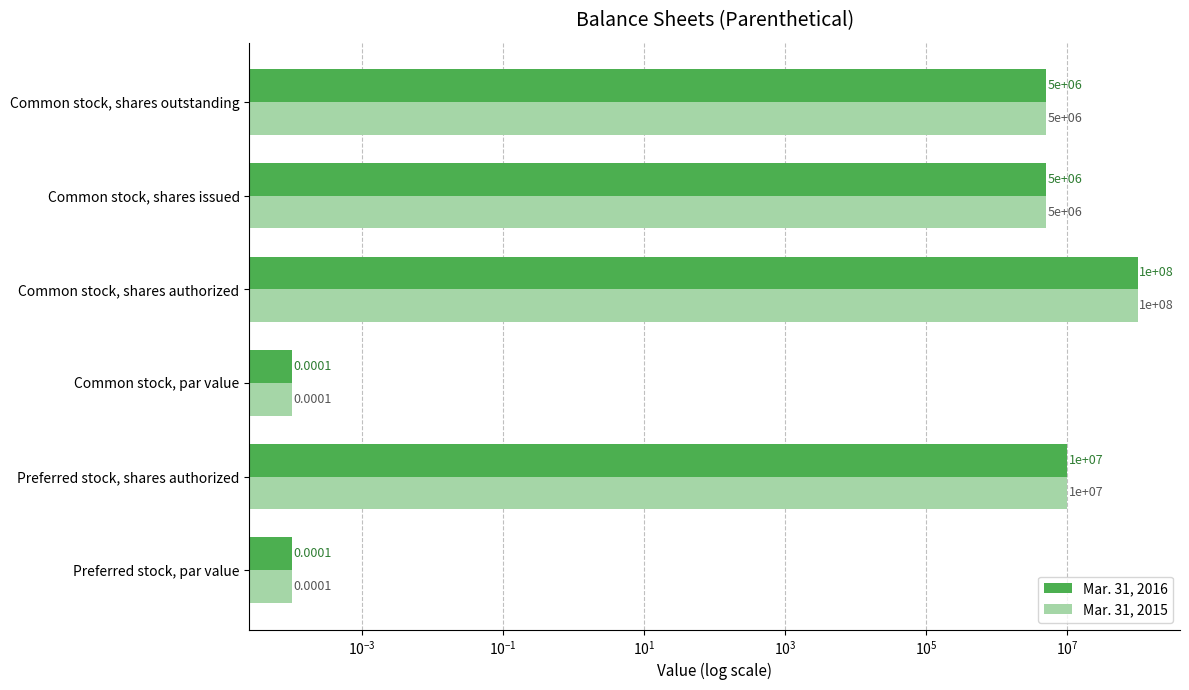

What is the value of the Mar. 31, 2016 bar at the 6th from the left?

5000000.0